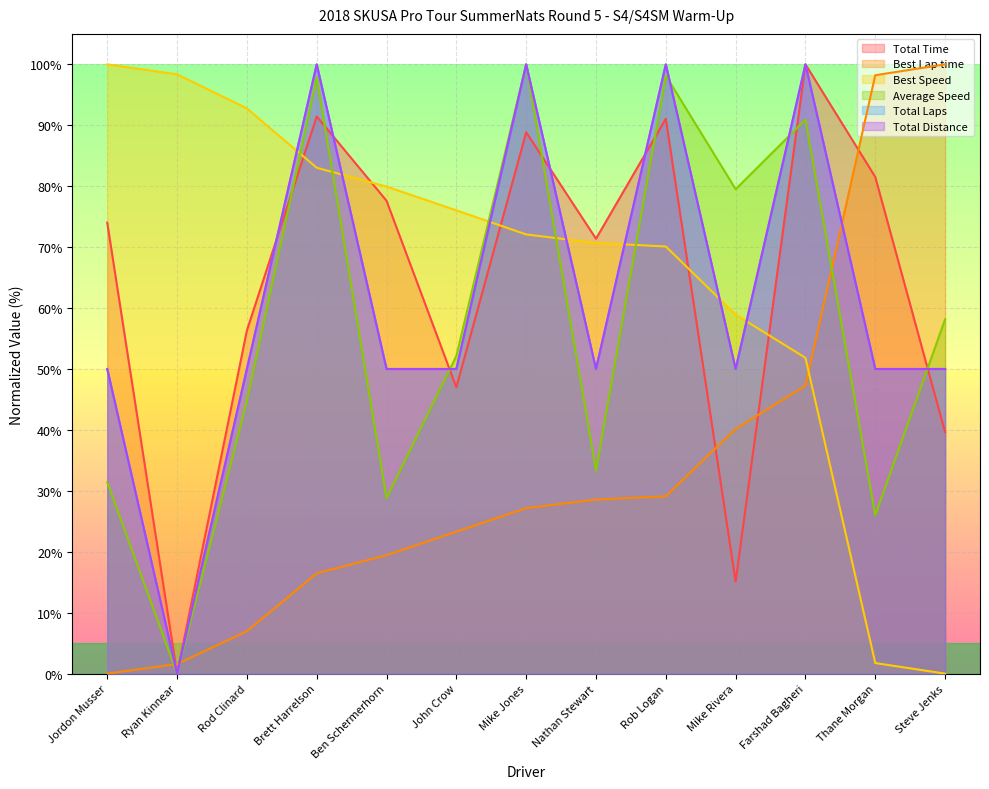

The Total Time series shows 14.9 at Rod Clinard. True or false?

False